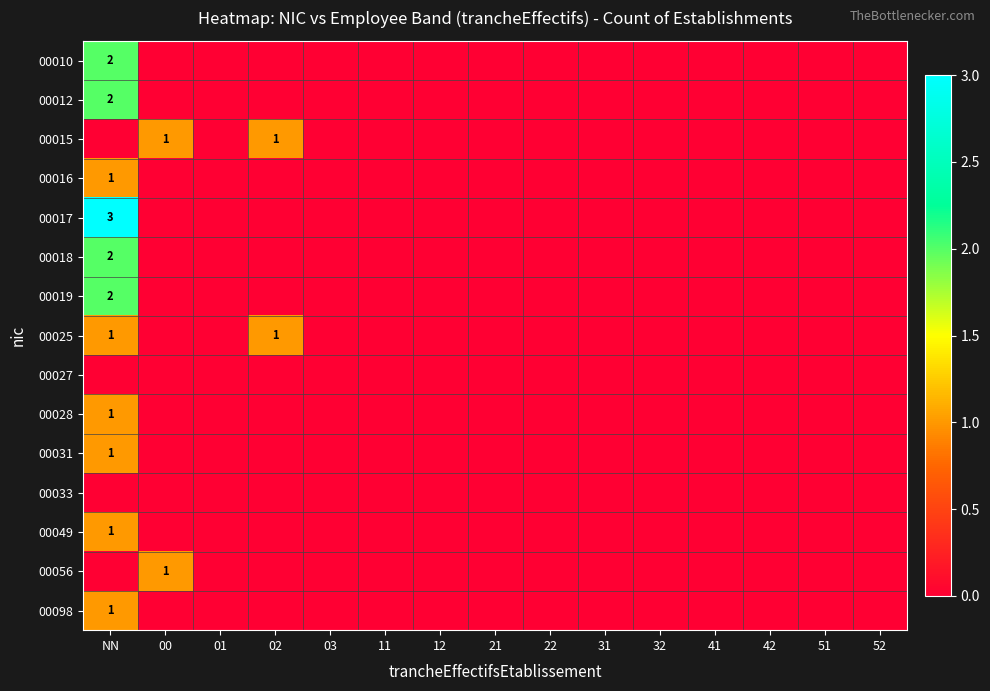

True or false: 00015 has a value of 1 at 00.

True